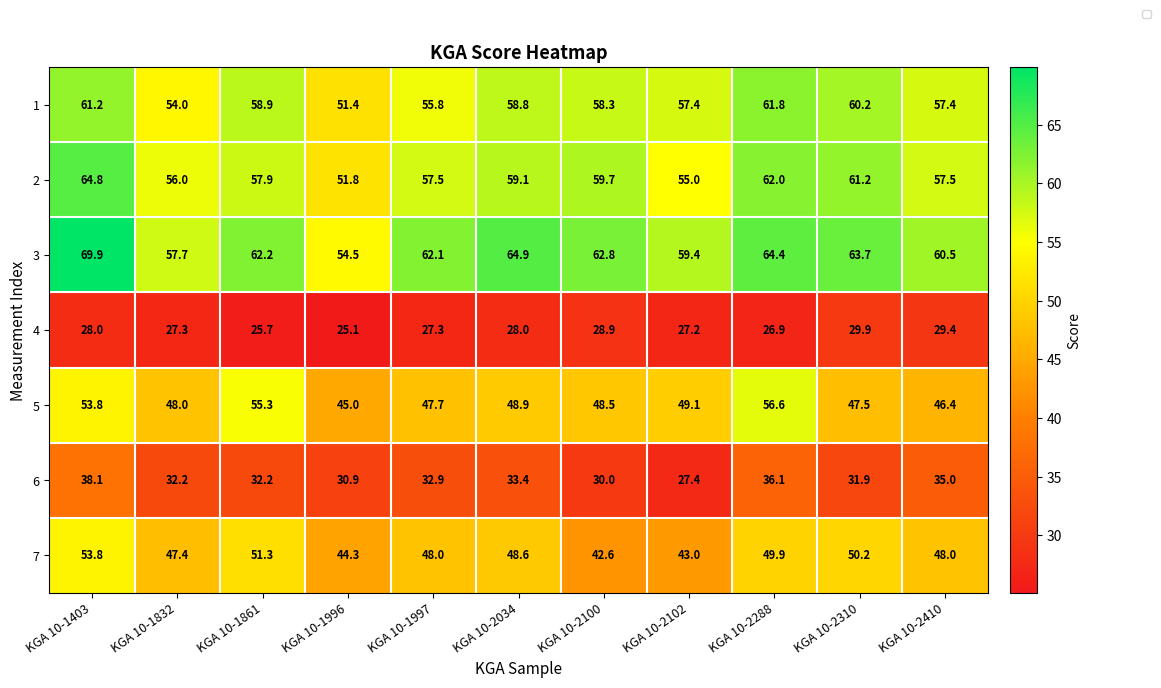

List the series in order of their peak value, lowest first.

4, 6, 7, 5, 1, 2, 3